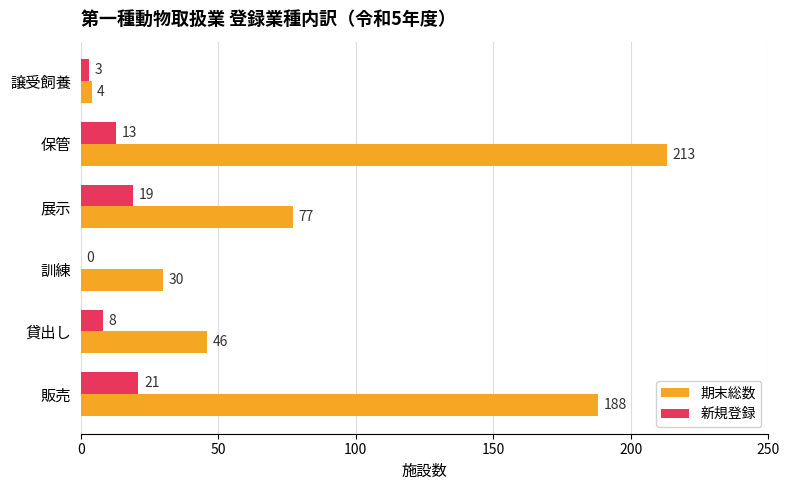

Is the value of 期末総数 at 保管 greater than the value of 新規登録 at 貸出し?

Yes